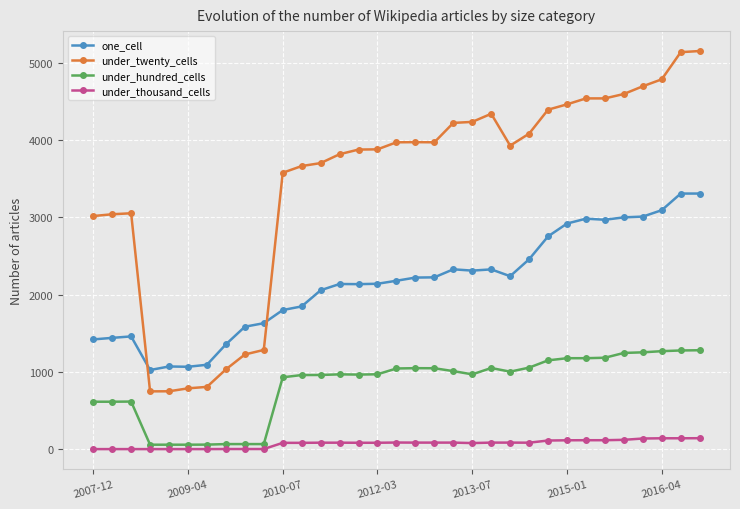

What is the maximum value shown in the chart?

5152